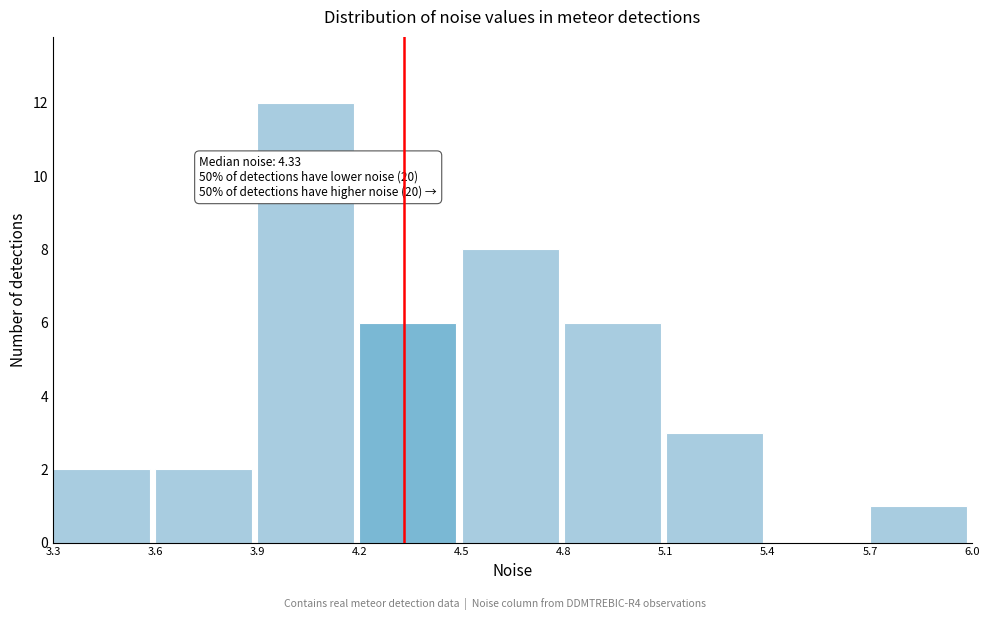

Which range on the x-axis has the tallest bar?

3.9 to 4.2